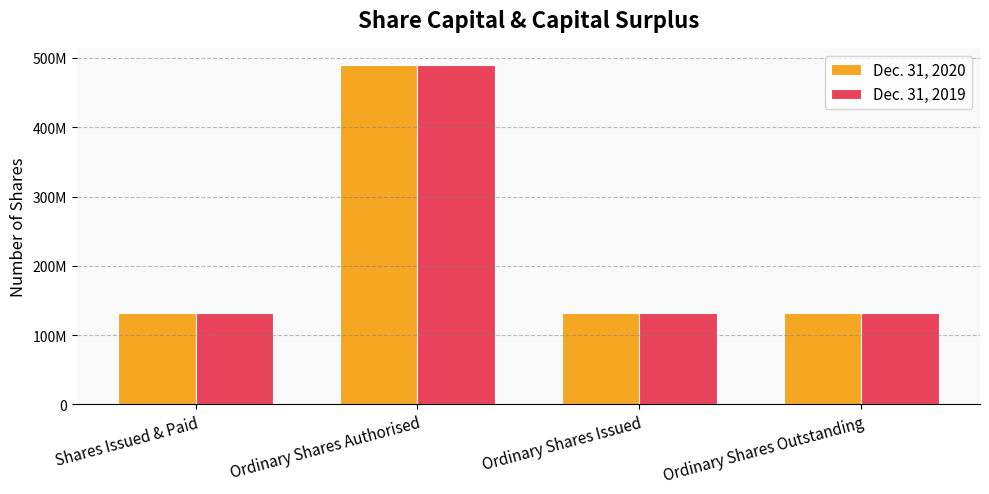

At which category does the chart reach its peak across all series?

Ordinary Shares Authorised